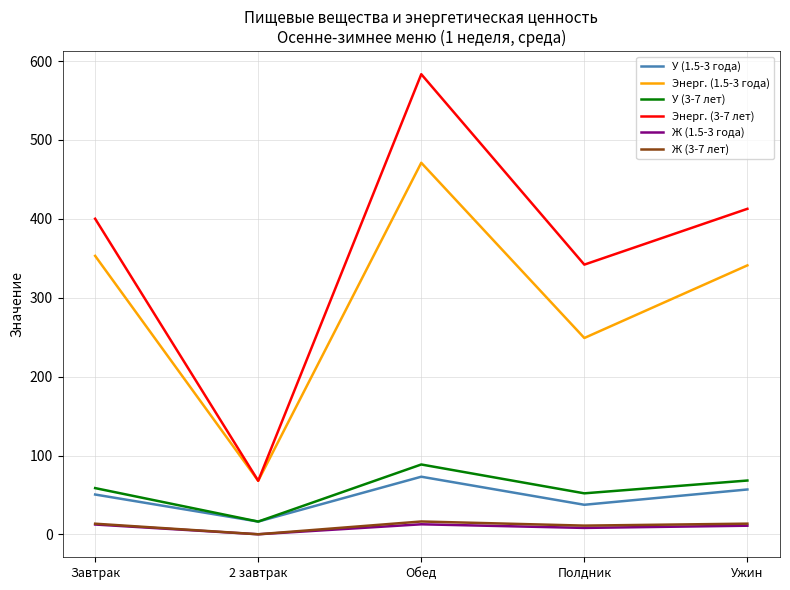

Is it true that Энерг. (1.5-3 года) equals 471.1 at Обед?

True